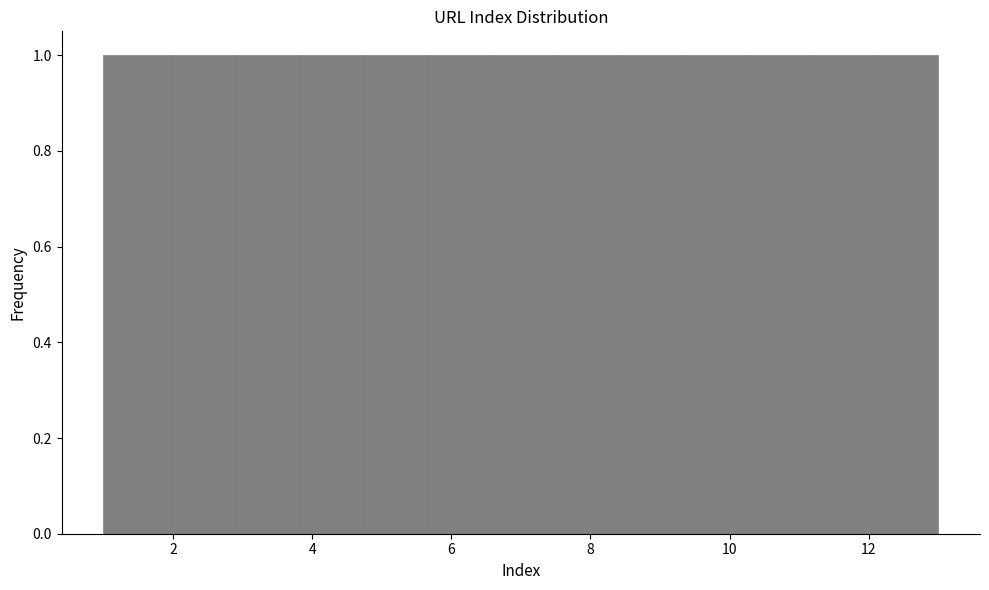

Reading left to right, list every bar in this chart as the range it spans on the x-axis followed by its height. Neither the bar edges nor the heights are printed on the chart, so give them approximately, as read against the axes.

1.0 to 2.0: 1
2.0 to 2.8: 1
2.8 to 3.8: 1
3.8 to 4.6: 1
4.6 to 5.6: 1
5.6 to 6.6: 1
6.6 to 7.4: 1
7.4 to 8.4: 1
8.4 to 9.4: 1
9.4 to 10.2: 1
10.2 to 11.2: 1
11.2 to 12.0: 1
12.0 to 13.0: 1